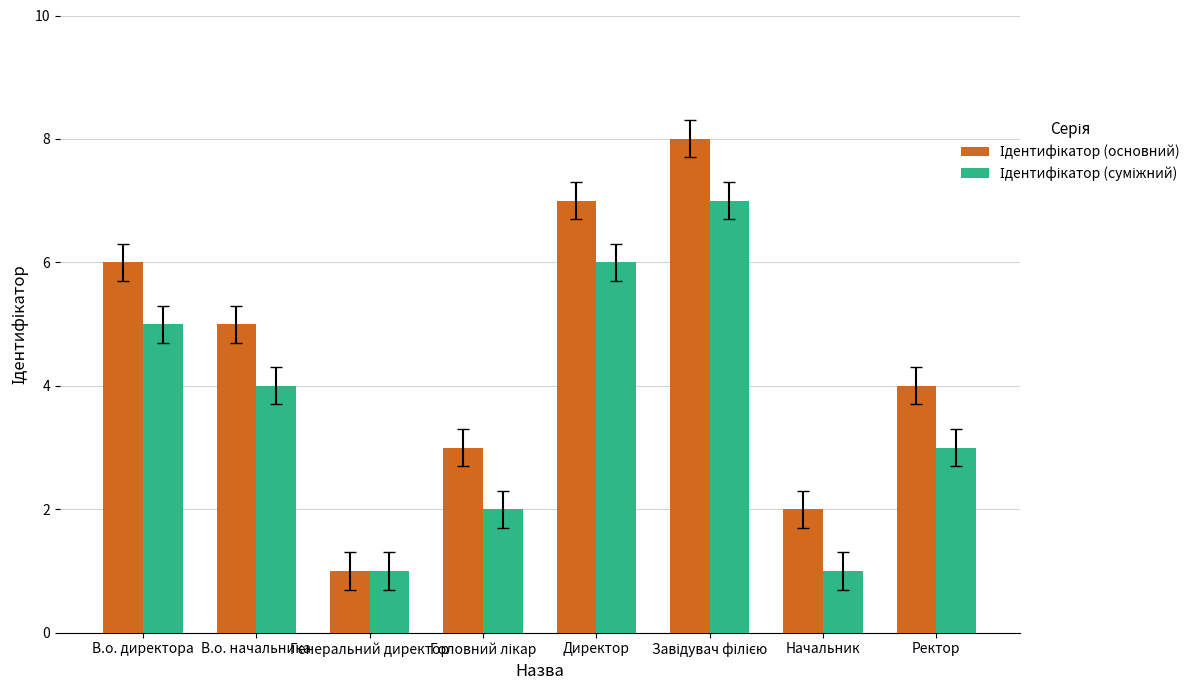

What is the greatest value displayed?

8